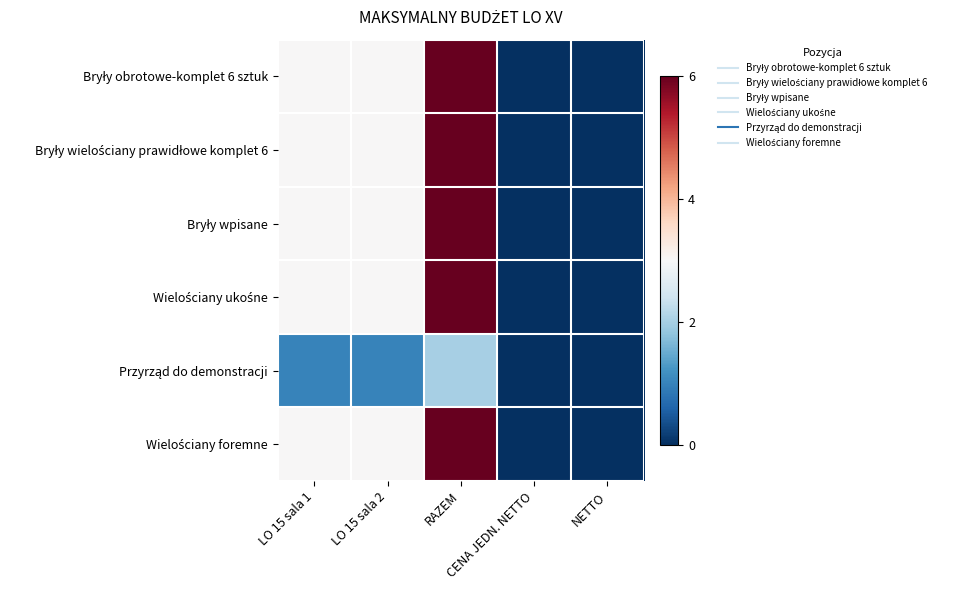

At which category does the chart reach its peak across all series?

RAZEM